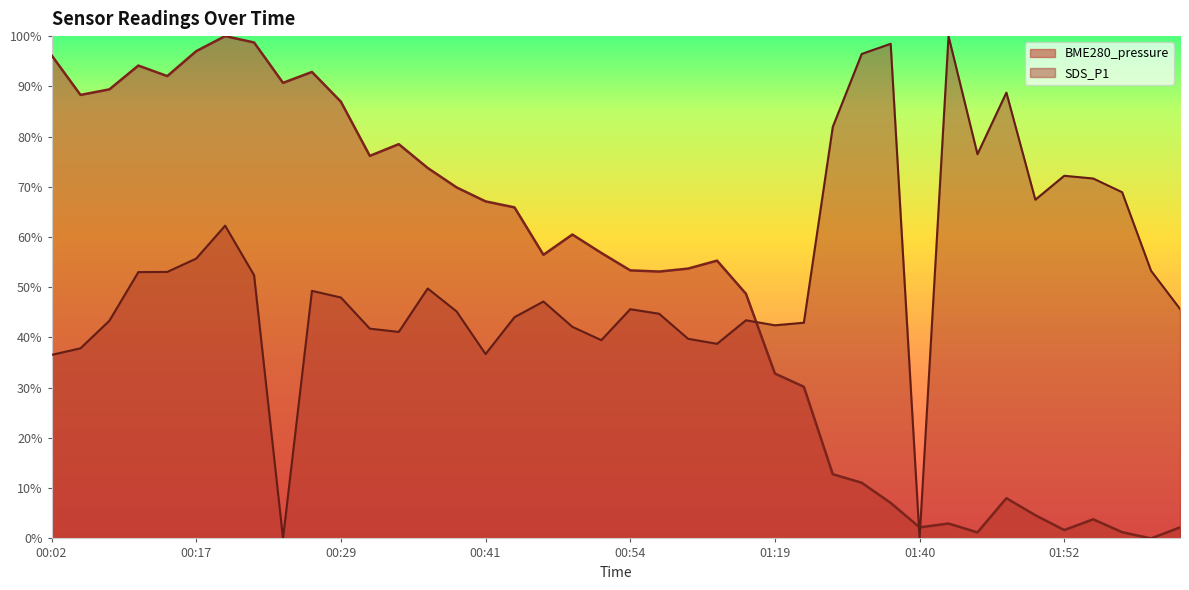

Reading left to right, extract all data points from this chart.

BME280_pressure: 00:02=96.2	00:07=88.3	00:10=89.4	00:12=94.1	00:15=92.0	00:17=97.0	00:19=100.0	00:22=98.7	00:24=90.7	00:27=92.9	00:29=86.9	00:32=76.2	00:34=78.5	00:37=73.8	00:39=69.9	00:41=67.1	00:44=65.9	00:46=56.5	00:49=60.5	00:51=56.8	00:54=53.4	00:56=53.1	01:01=53.7	01:04=55.3	01:06=48.7	01:19=32.8	01:29=30.2	01:32=12.8	01:35=11.1	01:37=7.1	01:40=2.2	01:42=3.0	01:45=1.2	01:47=8.0	01:50=4.6	01:52=1.7	01:55=3.8	01:57=1.2	01:59=0.0	02:02=2.2
SDS_P1: 00:02=36.5	00:07=37.8	00:10=43.3	00:12=53.0	00:15=53.1	00:17=55.7	00:19=62.3	00:22=52.4	00:24=0.0	00:27=49.3	00:29=48.0	00:32=41.8	00:34=41.1	00:37=49.8	00:39=45.2	00:41=36.7	00:44=44.0	00:46=47.2	00:49=42.1	00:51=39.5	00:54=45.6	00:56=44.7	01:01=39.7	01:04=38.7	01:06=43.4	01:19=42.4	01:29=42.9	01:32=81.9	01:35=96.4	01:37=98.5	01:40=0.0	01:42=100.0	01:45=76.5	01:47=88.8	01:50=67.4	01:52=72.2	01:55=71.7	01:57=68.9	01:59=53.3	02:02=45.7